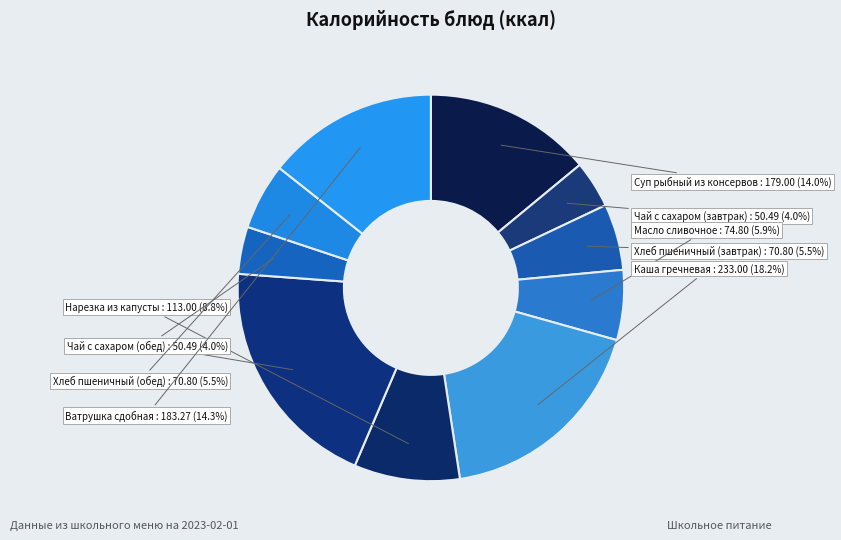

Count the number of slices in the pie.

10